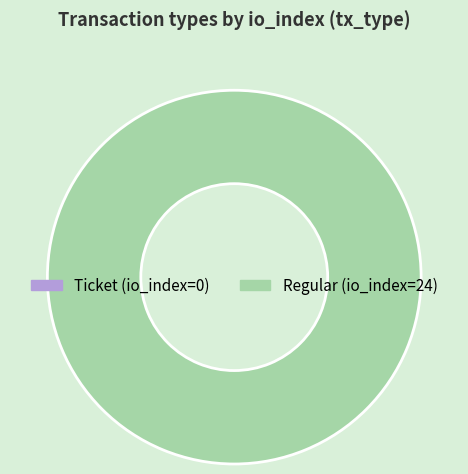

The Regular slice represents 100% of the pie. True or false?

True